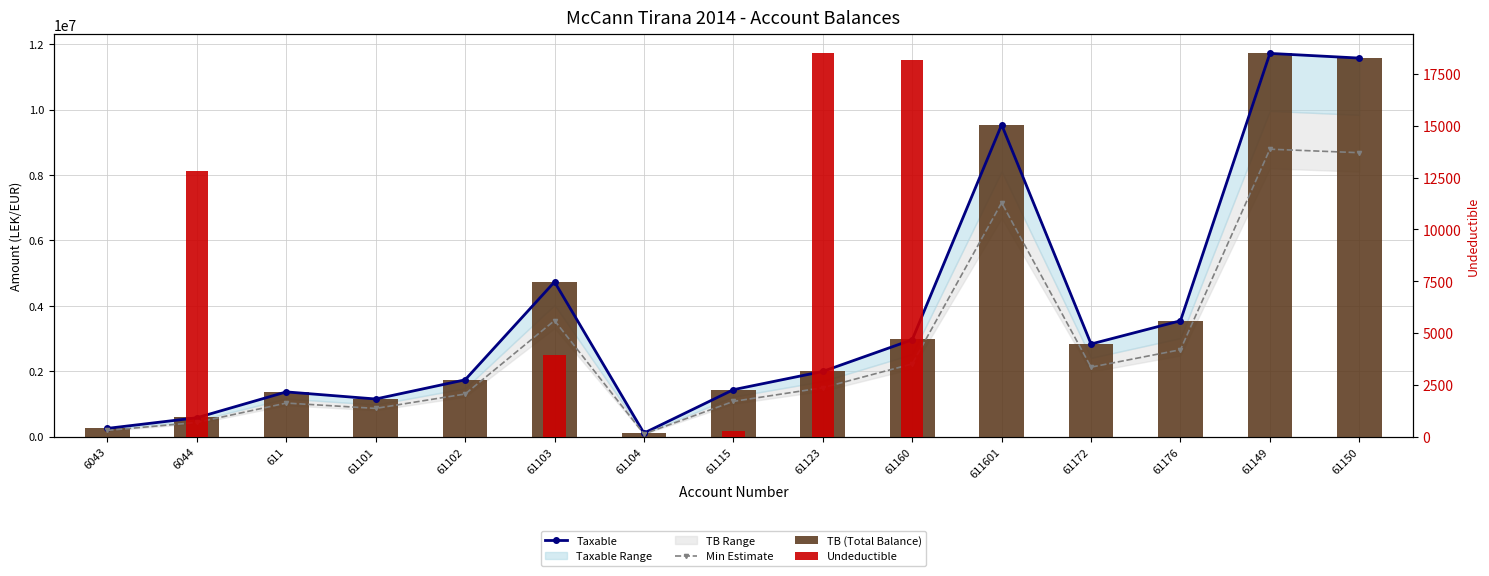

Reading left to right, list all the values displayed in this chart.

Taxable: 6043=250227.1	6044=575296.9	611=1366068.5	61101=1149043.7	61102=1735151.5	61103=4731146.9	61104=105900.0	61115=1433753.2	61123=1991862.2	61160=2961857.7	611601=9536057.6	61172=2830643.4	61176=3541660.7	61149=11717876.6	61150=11574631.1
Min Estimate: 6043=187670.3	6044=431472.7	611=1024551.4	61101=861782.8	61102=1301363.6	61103=3548360.2	61104=79425.0	61115=1075314.9	61123=1493896.6	61160=2221393.3	611601=7152043.2	61172=2122982.5	61176=2656245.5	61149=8788407.5	61150=8680973.3
TB (Total Balance): 6043=250227.1	6044=588118.9	611=1366068.5	61101=1149043.7	61102=1735151.5	61103=4735066.9	61104=105900.0	61115=1434003.2	61123=2010362.2	61160=2980057.7	611601=9536057.6	61172=2830643.4	61176=3541660.7	61149=11717876.6	61150=11574631.1
Undeductible: 6043=0.0	6044=12822.0	611=0.0	61101=0.0	61102=0.0	61103=3920.0	61104=0.0	61115=250.0	61123=18500.0	61160=18200.0	611601=0.0	61172=0.0	61176=0.0	61149=0.0	61150=0.0